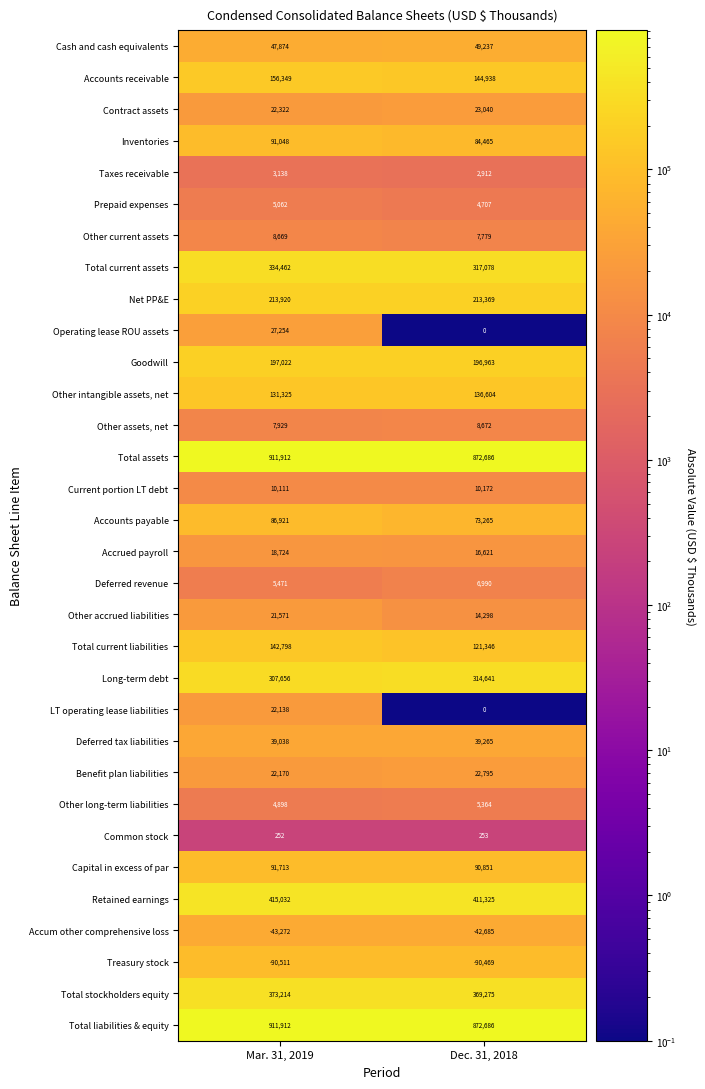

Rank the categories by Operating lease ROU assets value from lowest to highest.

Dec. 31, 2018, Mar. 31, 2019